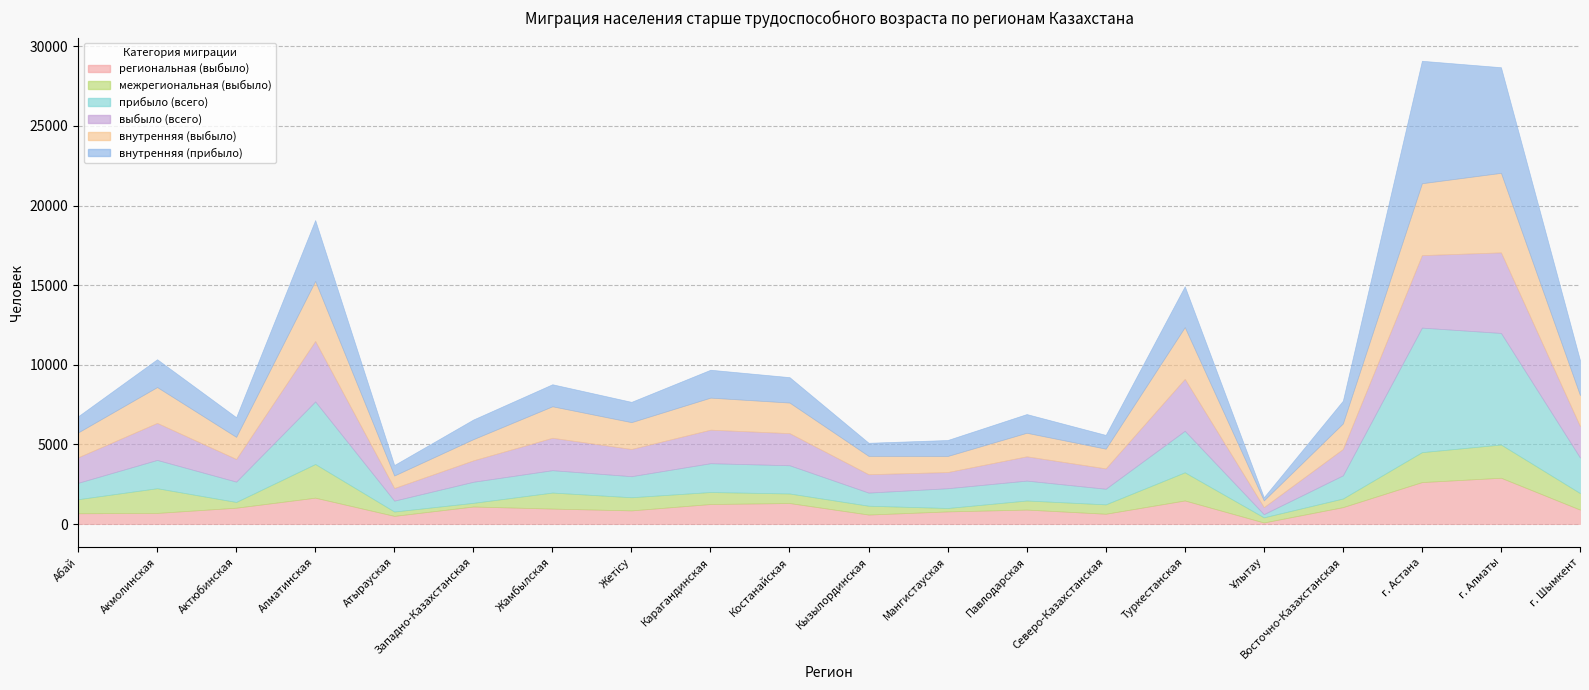

At which label does региональная (выбыло) first exceed 972?

Актюбинская